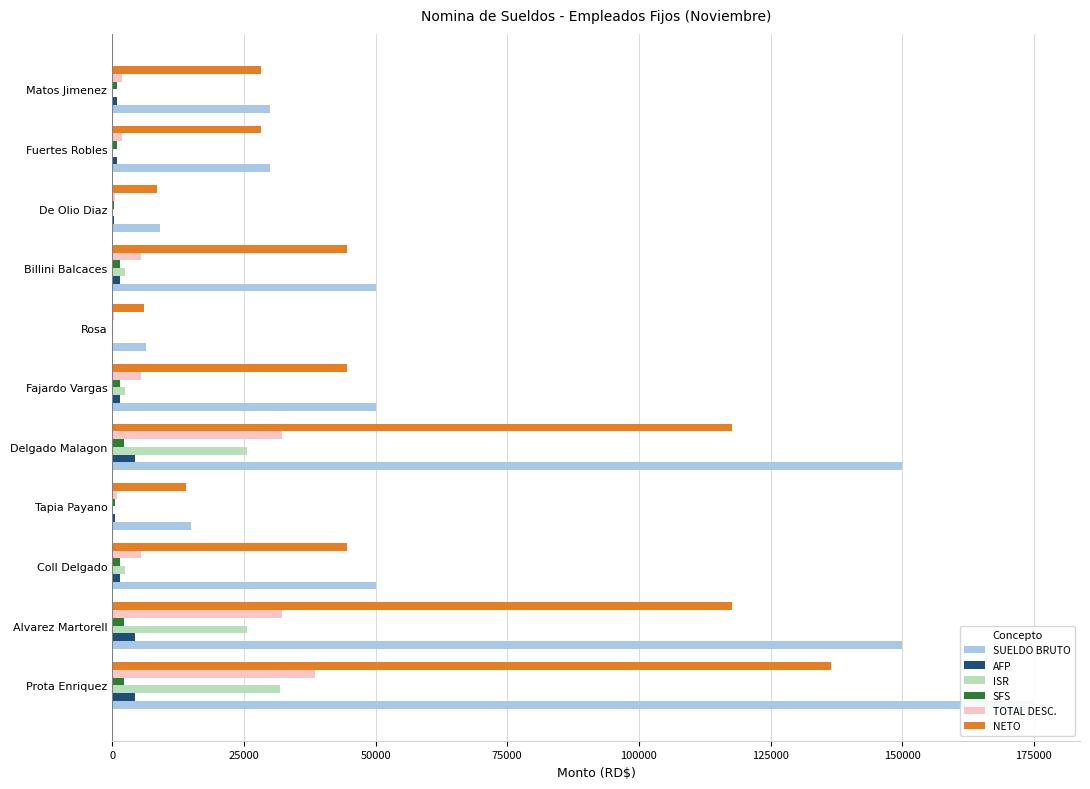

Which series has the largest total across all categories?

SUELDO BRUTO